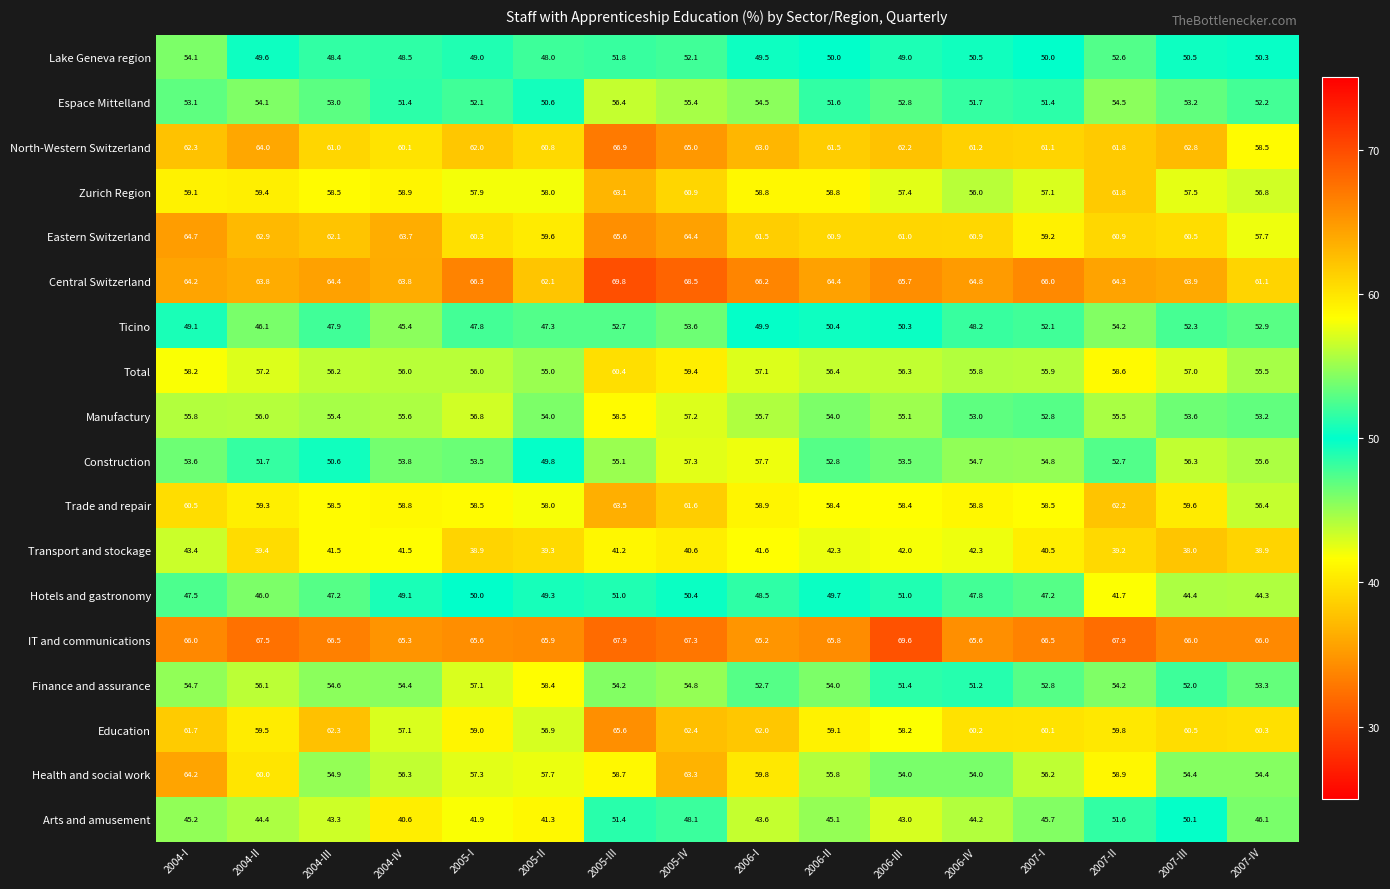

At which category is the sum across all series the highest?

2005-III